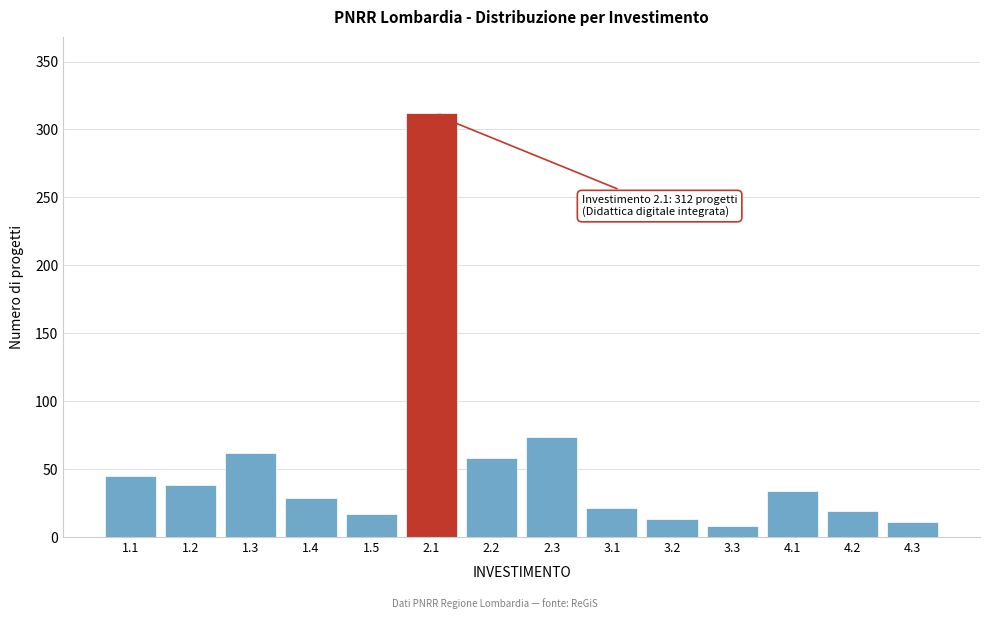

Reading left to right, what are all the values shown in this chart?

1.1=45	1.2=38	1.3=62	1.4=29	1.5=17	2.1=312	2.2=58	2.3=74	3.1=21	3.2=13	3.3=8	4.1=34	4.2=19	4.3=11